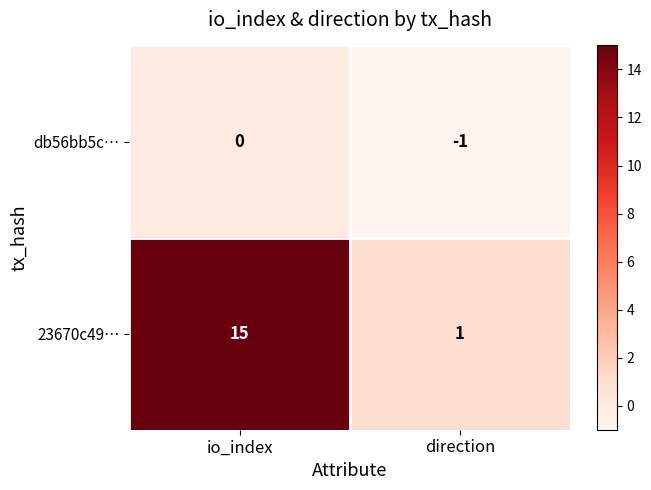

Rank the series by their average value, from lowest to highest.

db56bb5c…, 23670c49…